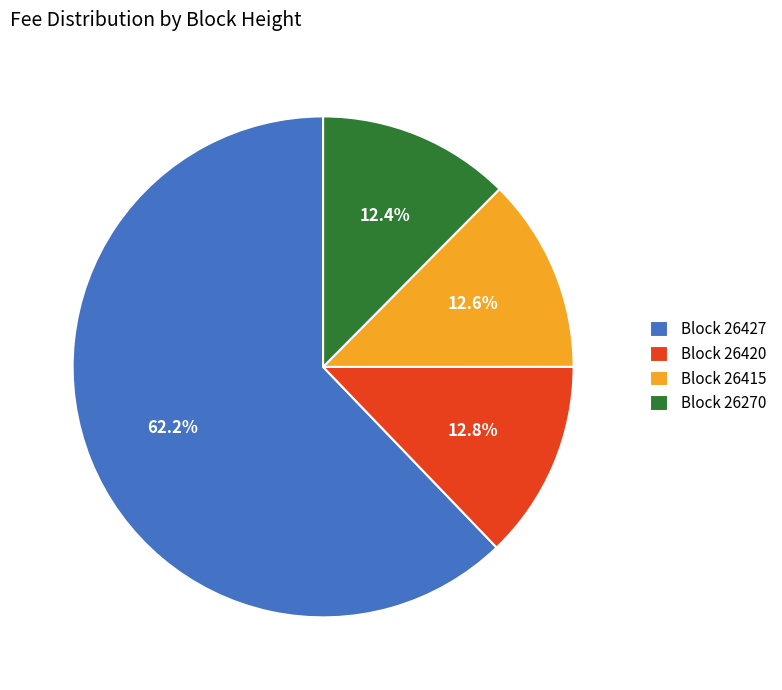

What is the majority slice?

Block 26427